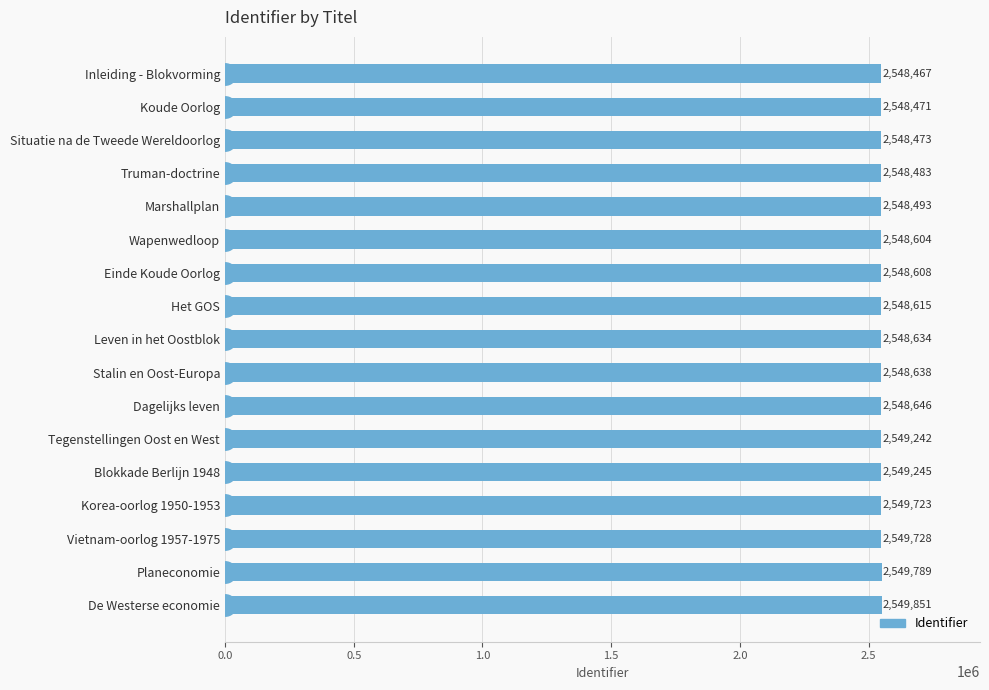

What is the minimum value shown in the chart?

2548467